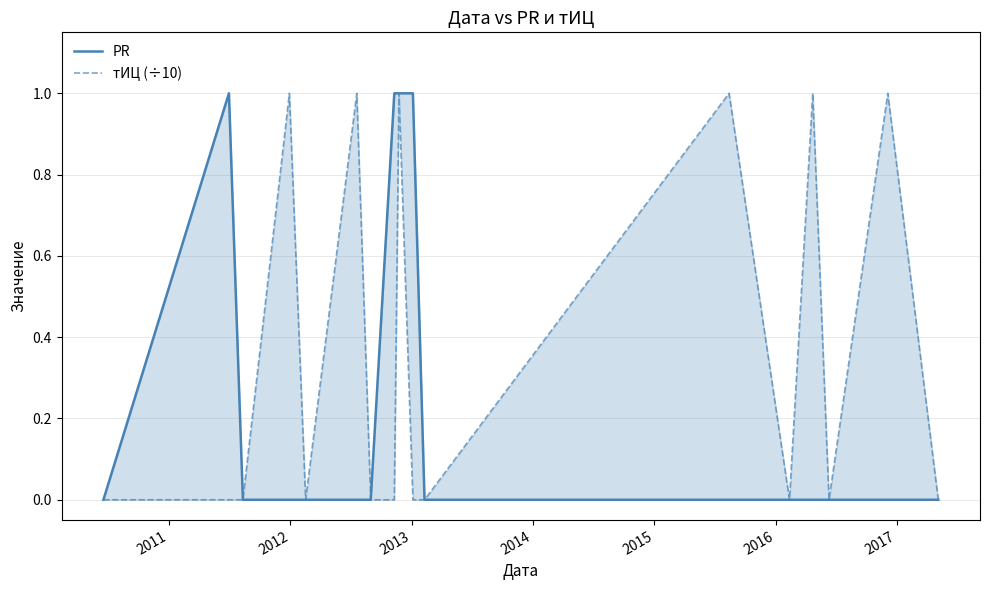

True or false: PR and тИЦ (÷10) intersect in this chart.

False